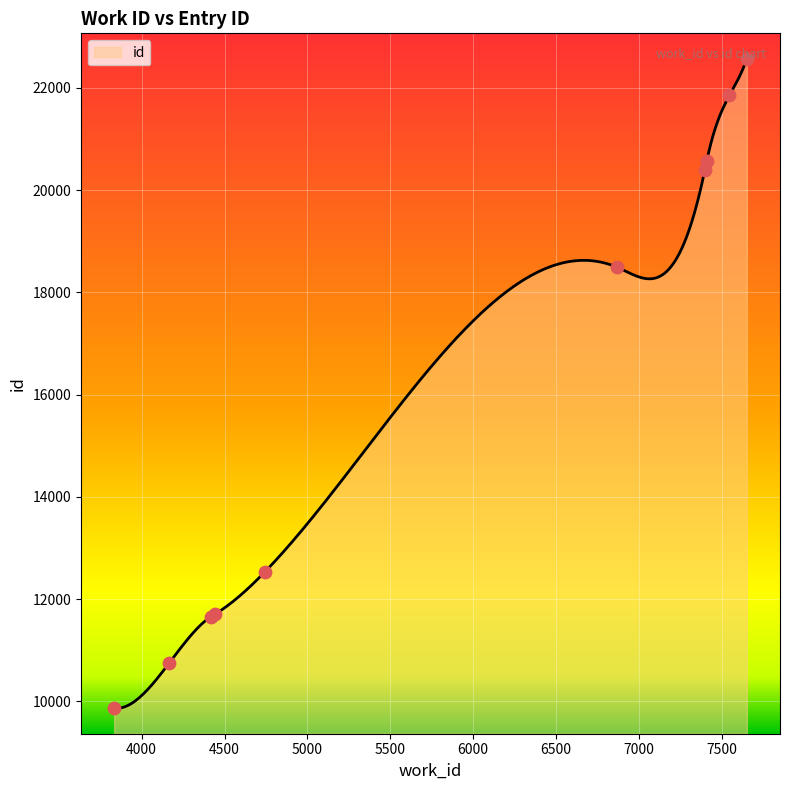

What is the change in value from 3834 to 4416?

+1786